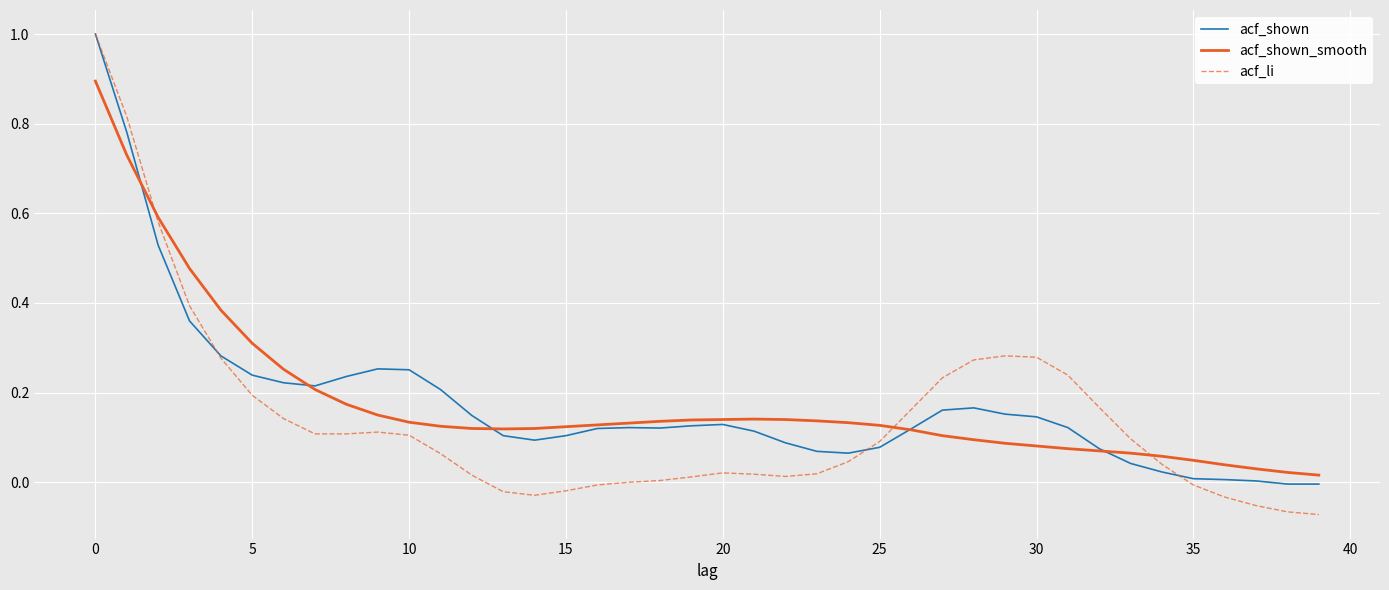

What is the greatest value displayed?

1.0